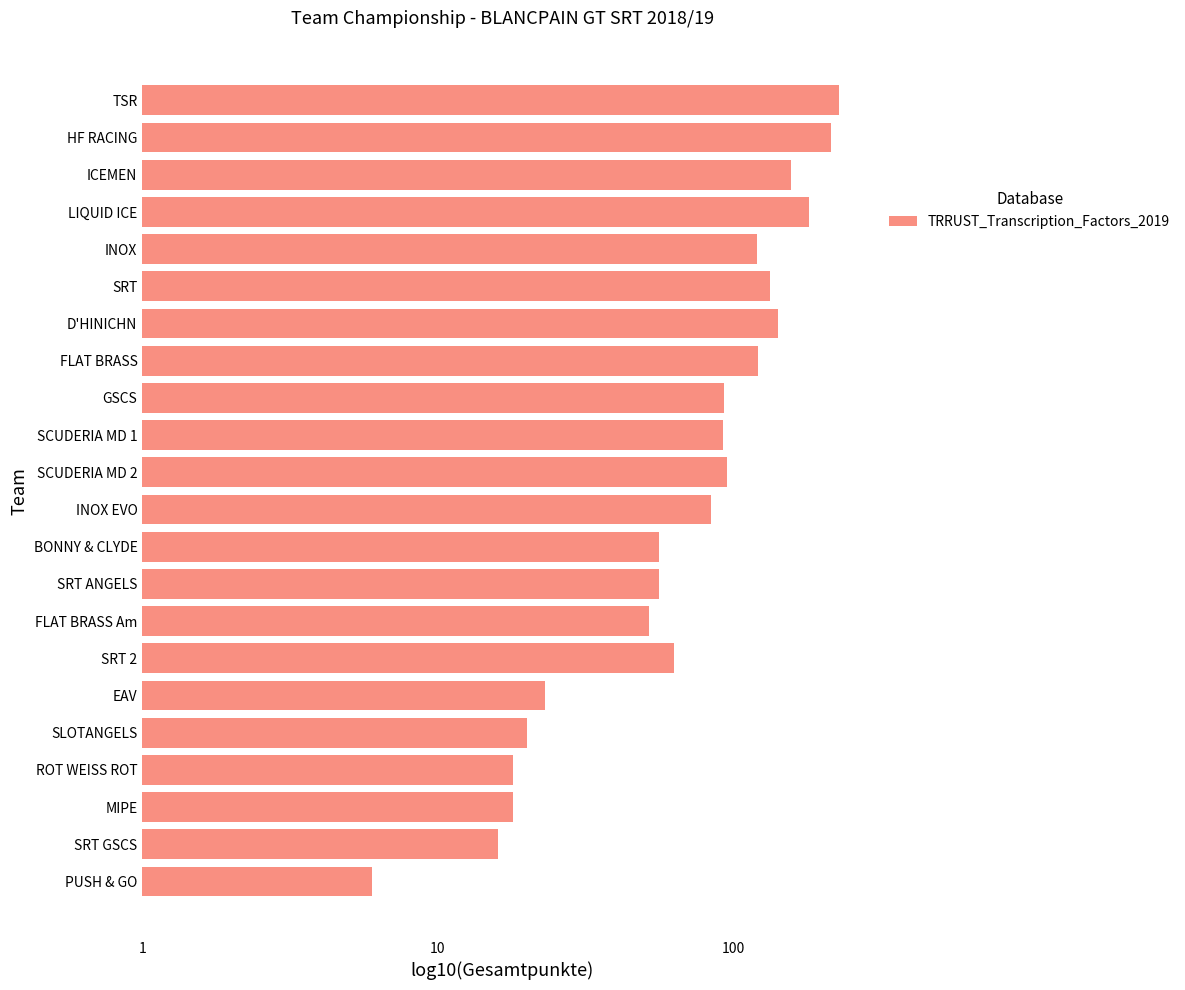

Reading left to right, what are all the values shown in this chart?

228	215	157	180	120	133	142	121	93	92	95	84	56	56	52	63	23	20	18	18	16	6